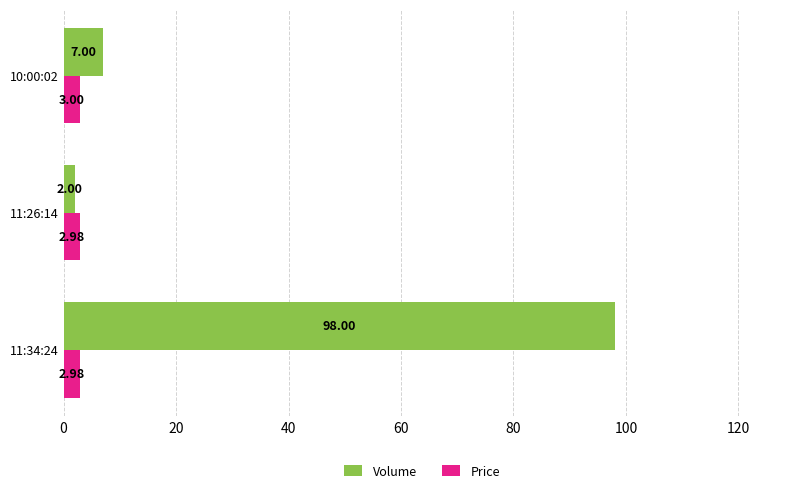

Rank the series by their average value, from lowest to highest.

Price, Volume